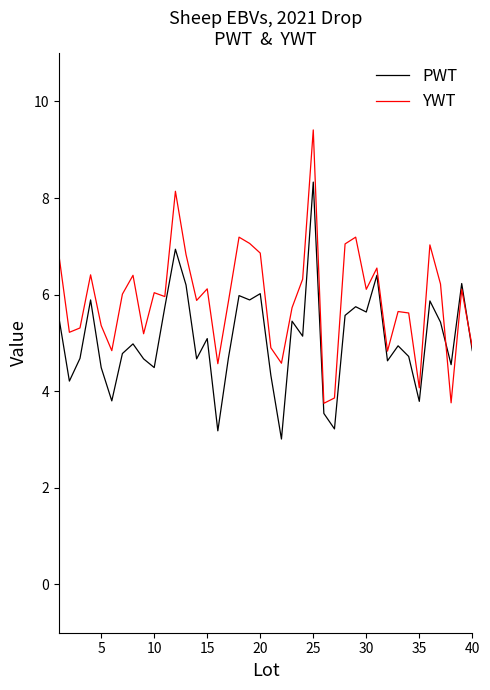

What is the maximum value shown in the chart?

9.4